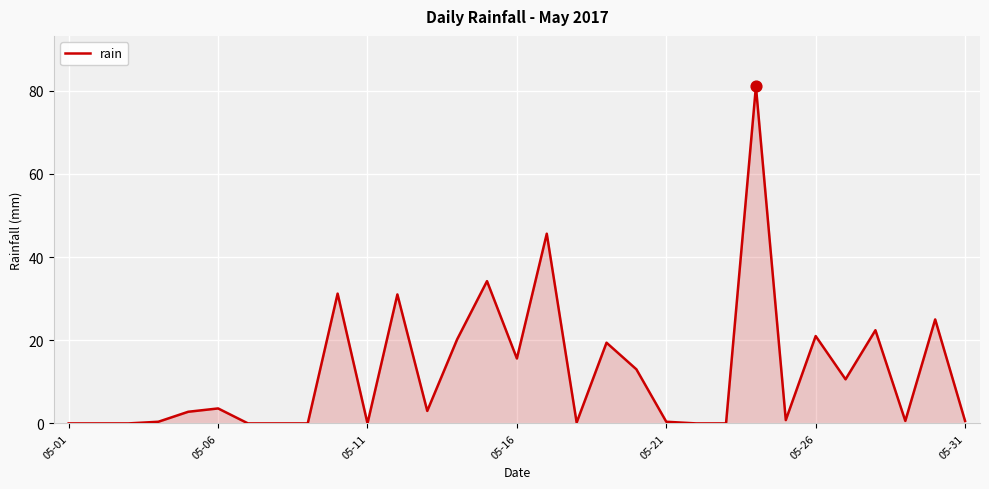

What is the greatest value displayed?

81.0